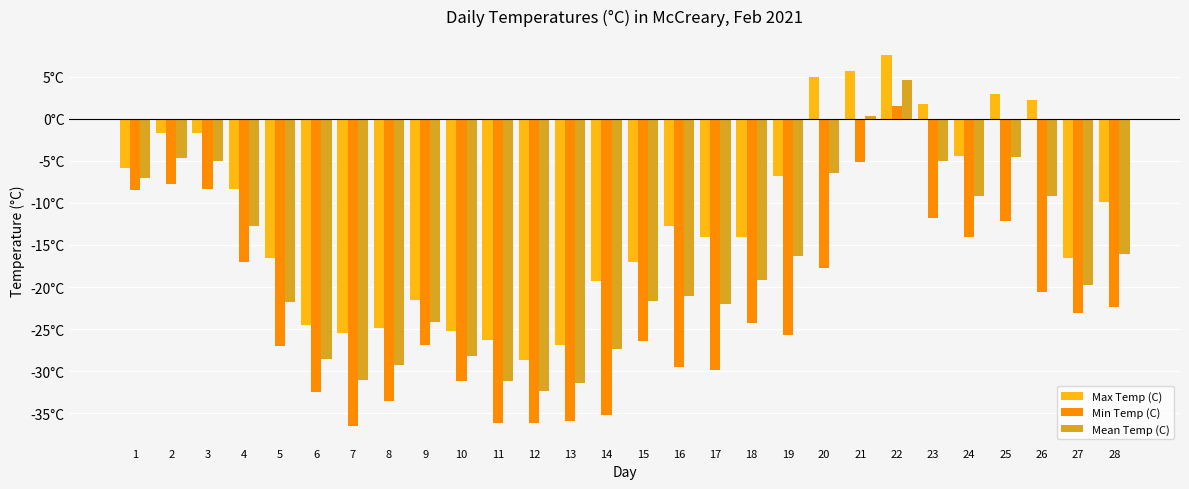

What is the average value of the Mean Temp (C) series?

-17.2